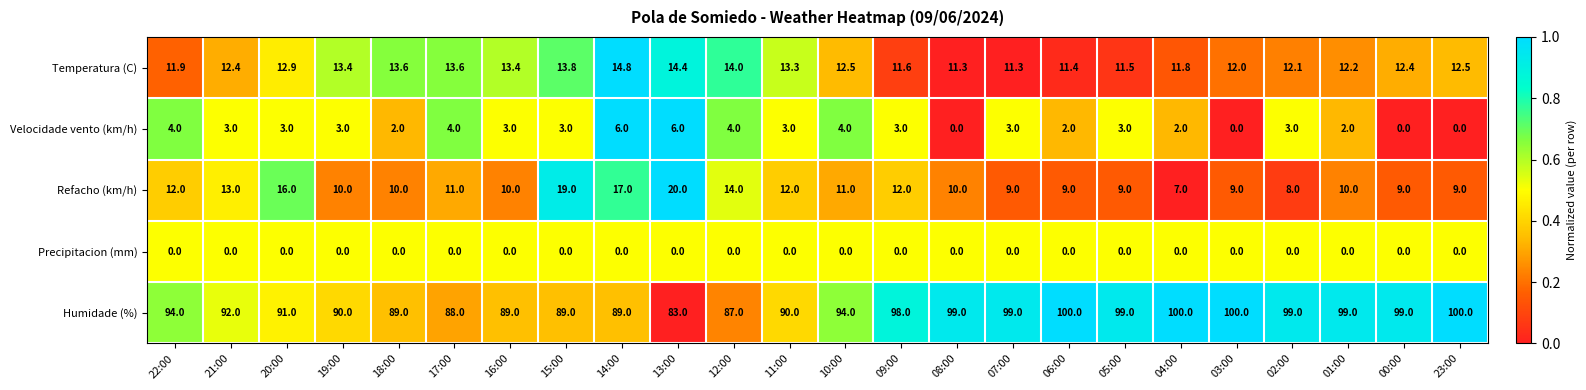

What is the difference between the Humidade (%) values at 16:00 and 00:00?

10.0